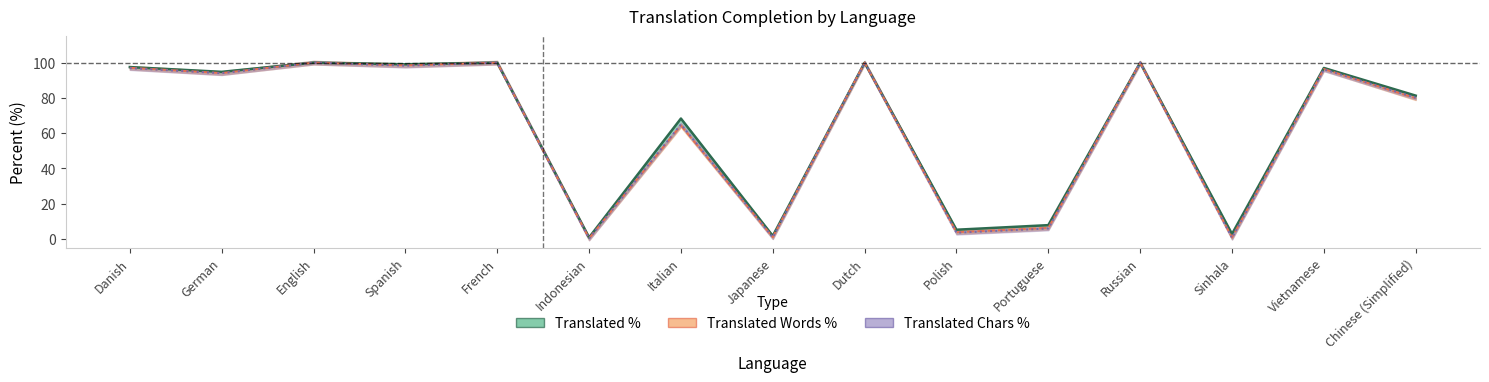

What is the difference between the Translated % values at Dutch and Portuguese?

92.2